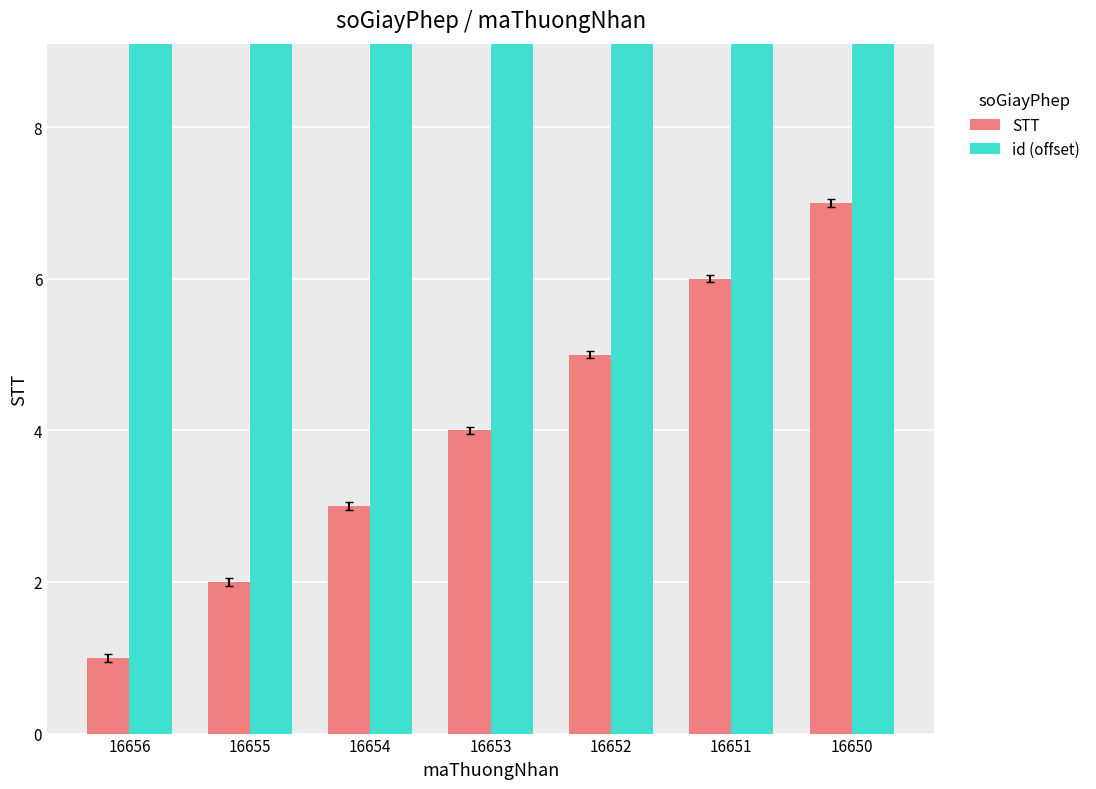

What is the difference between the maximum and minimum values in the id (offset) series?

6